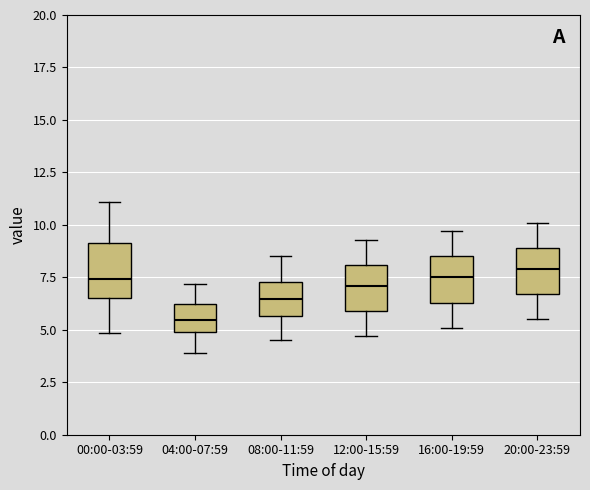

Where is the upper edge of the box for 16:00-19:59 on the y-axis? The values are not printed on the chart, so give them approximately, as read against the axis.

8.5